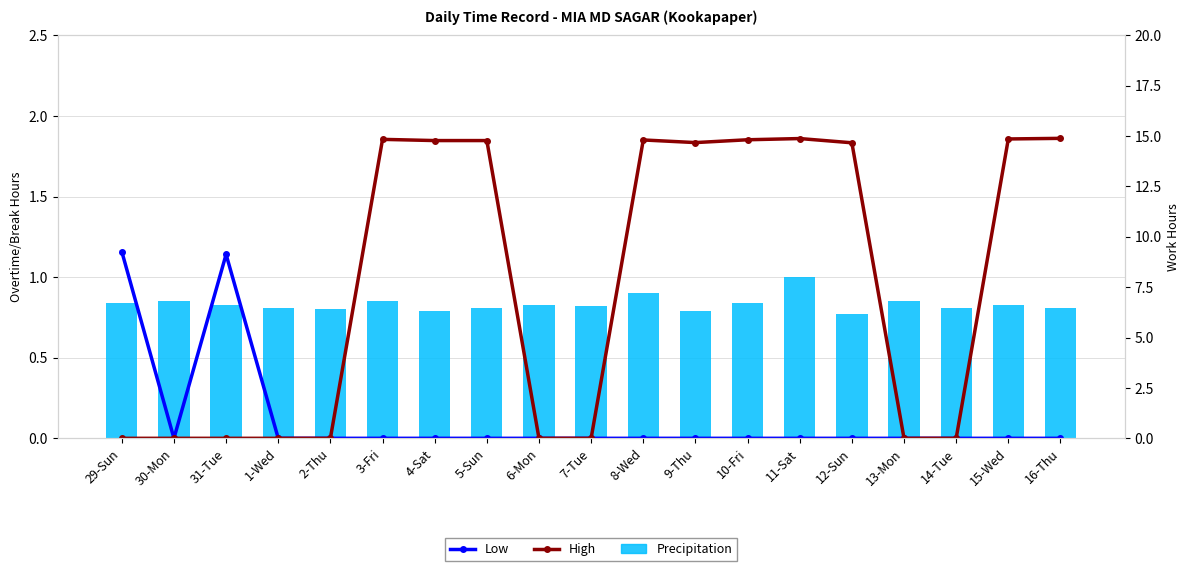

Is it true that Precipitation equals 1.2 at 30-Mon?

False